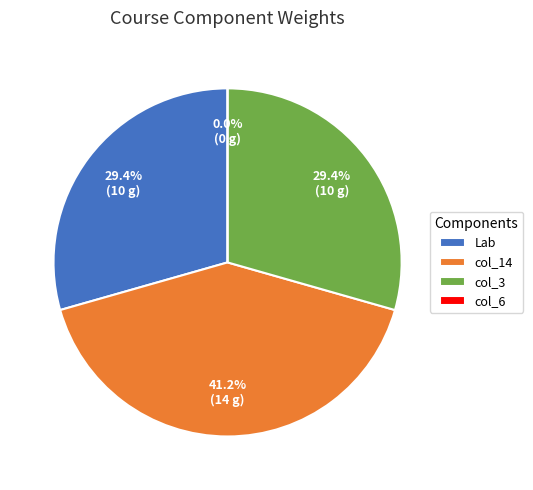

Is there a majority slice in this chart?

No